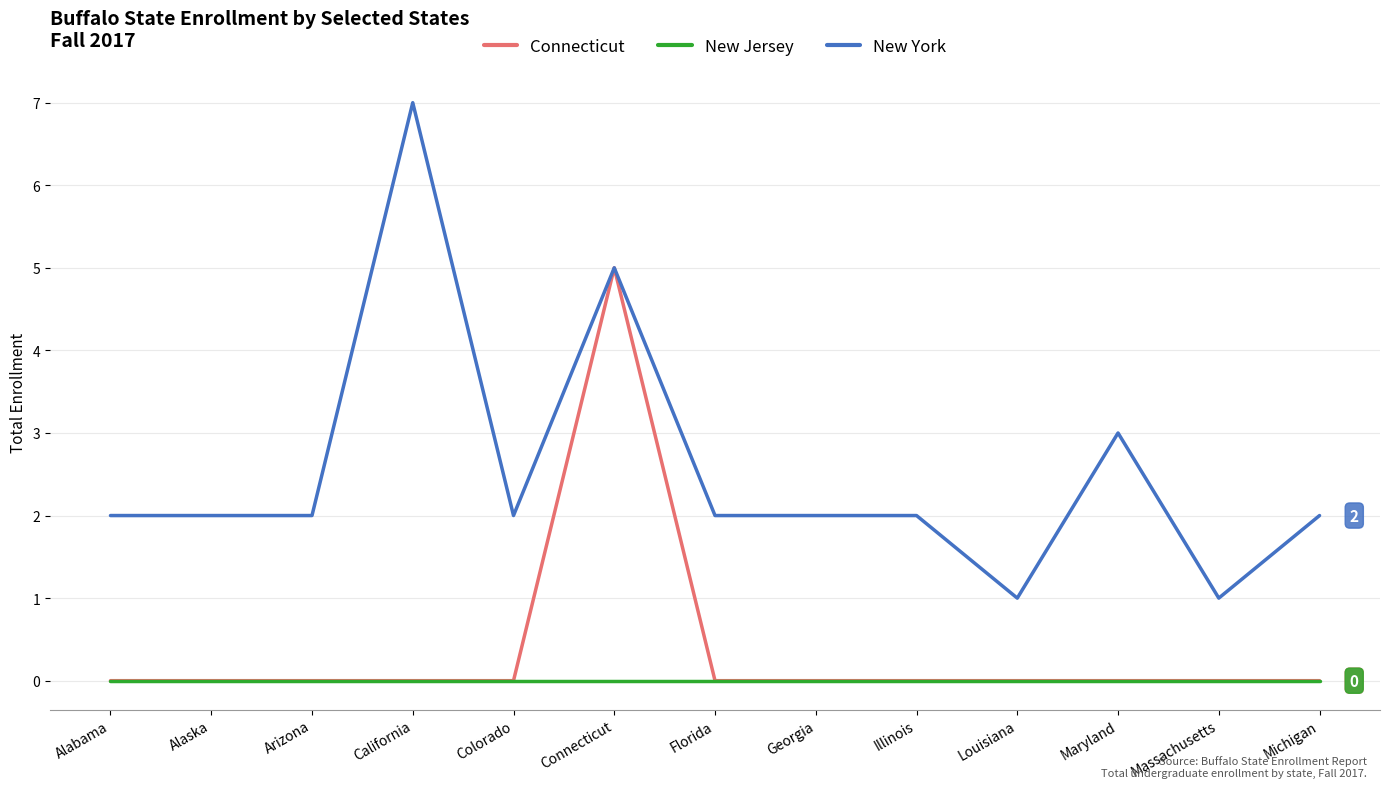

What are all the series names shown in the legend?

Connecticut, New Jersey, New York